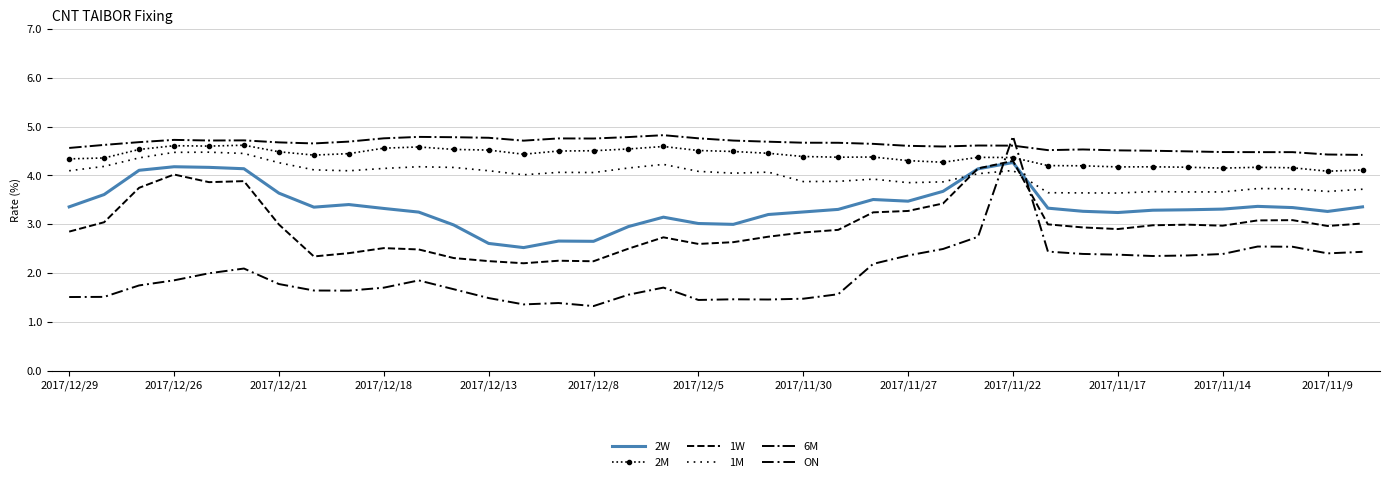

True or false: 1M has more than 0 interior local peaks.

True